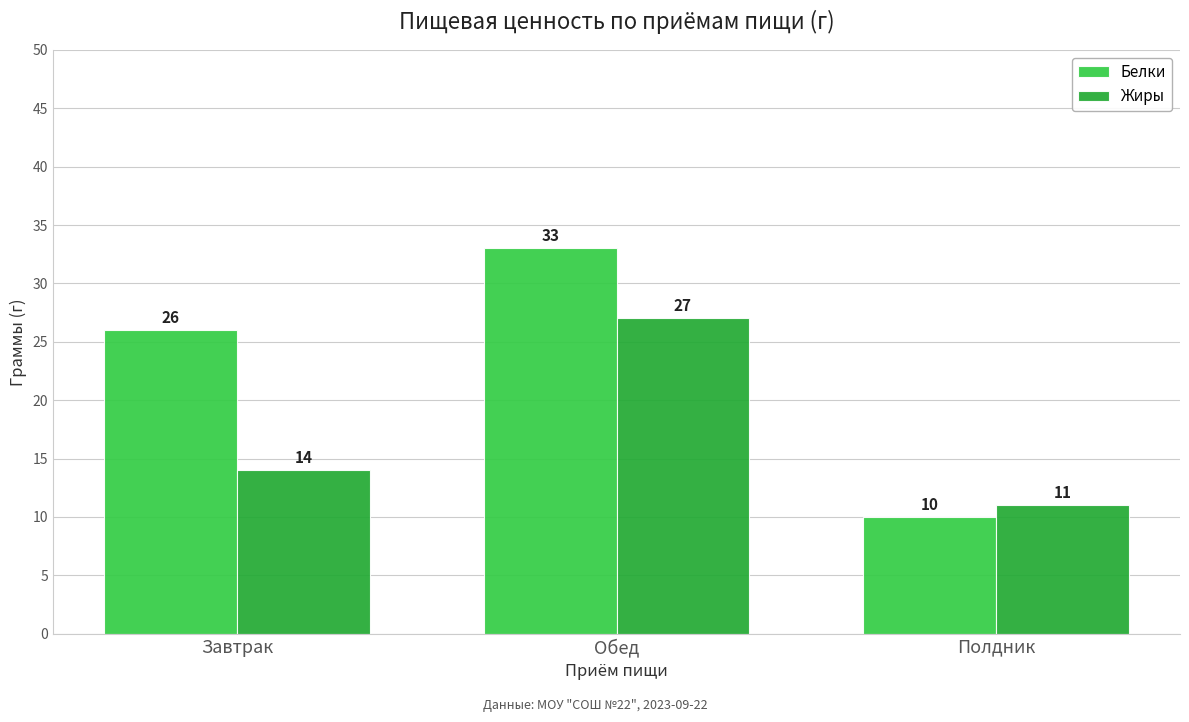

Rank the series by their maximum value, from highest to lowest.

Белки, Жиры